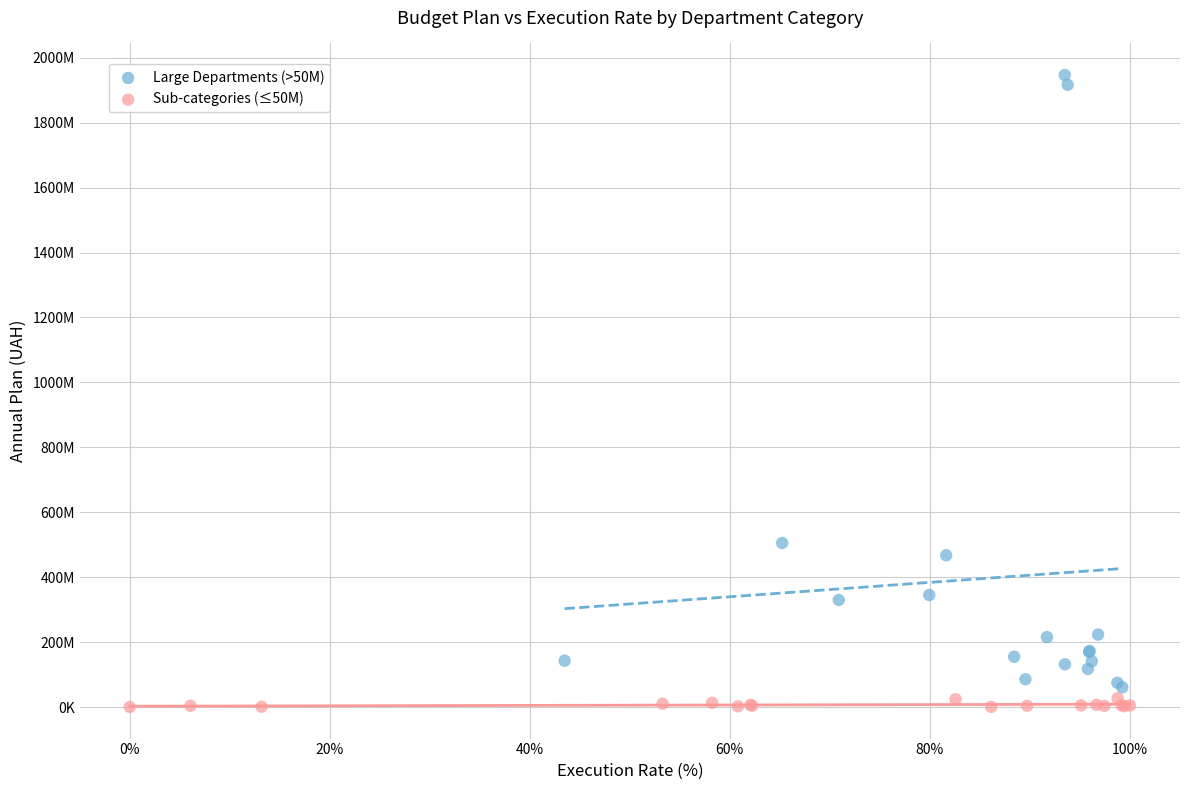

What are all the series names shown in the legend?

Large Departments (>50M), Sub-categories (≤50M)